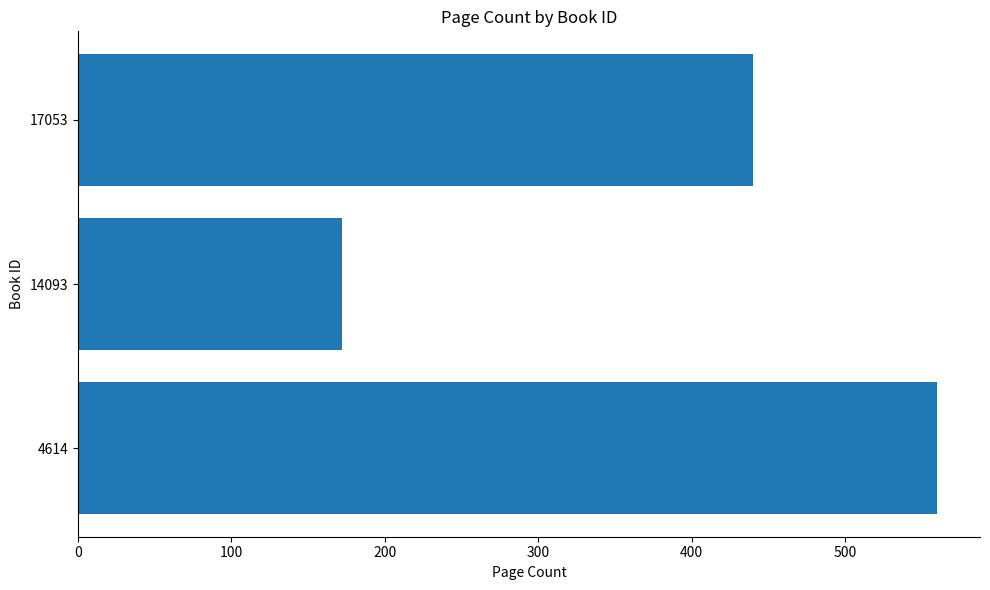

True or false: the data shows 560 at 4614.

True